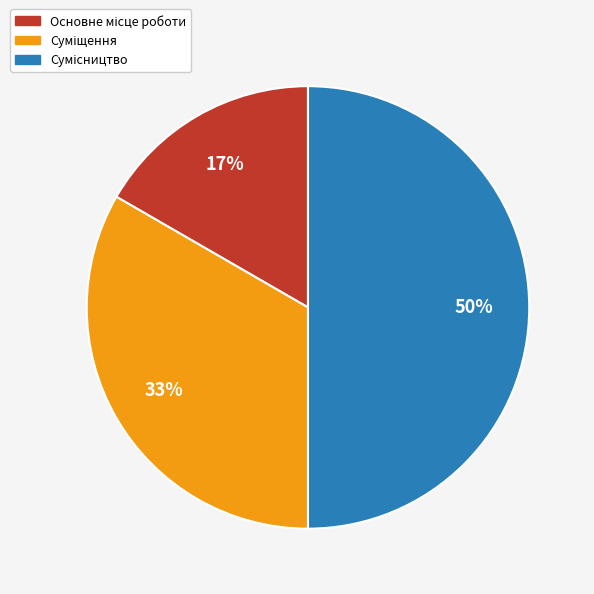

How many slices are in this pie chart?

3